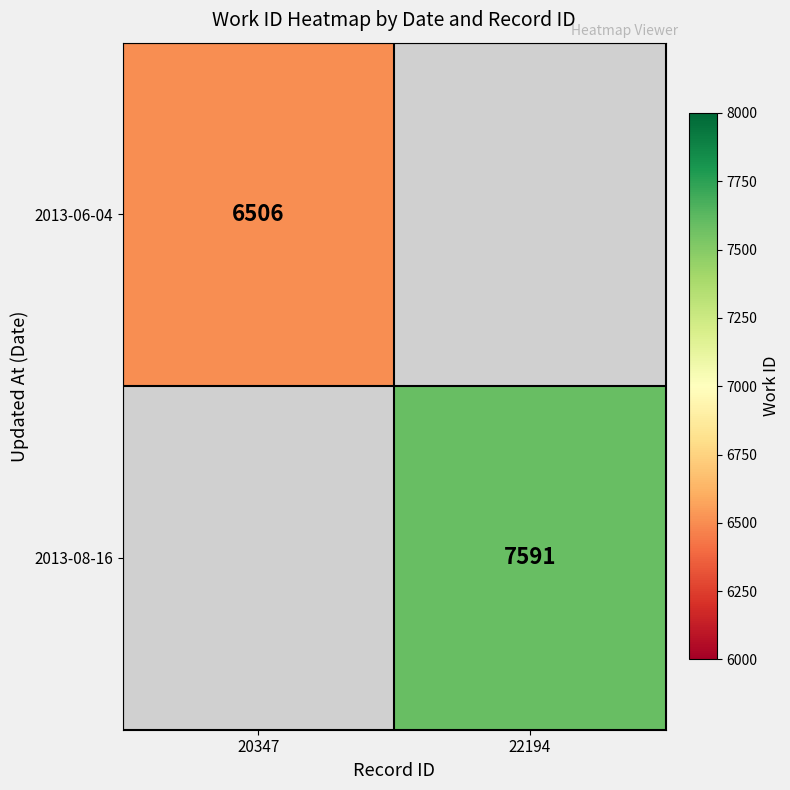

Is it true that 2013-06-04 equals 2695 at 20347?

False